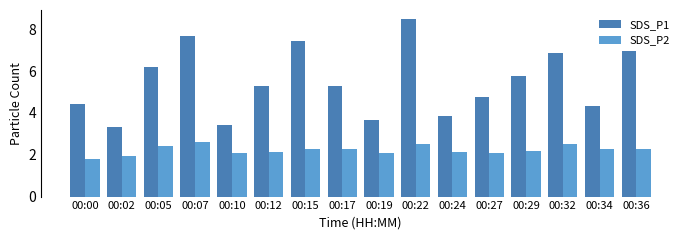

The value of SDS_P1 at 00:15 is 7.5. True or false?

True